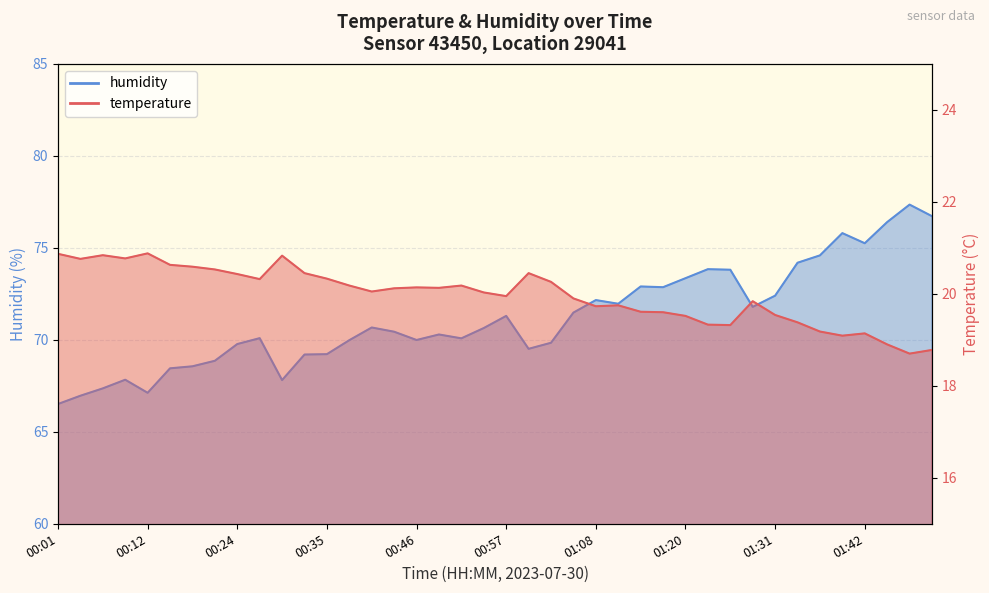

True or false: humidity and temperature intersect in this chart.

False